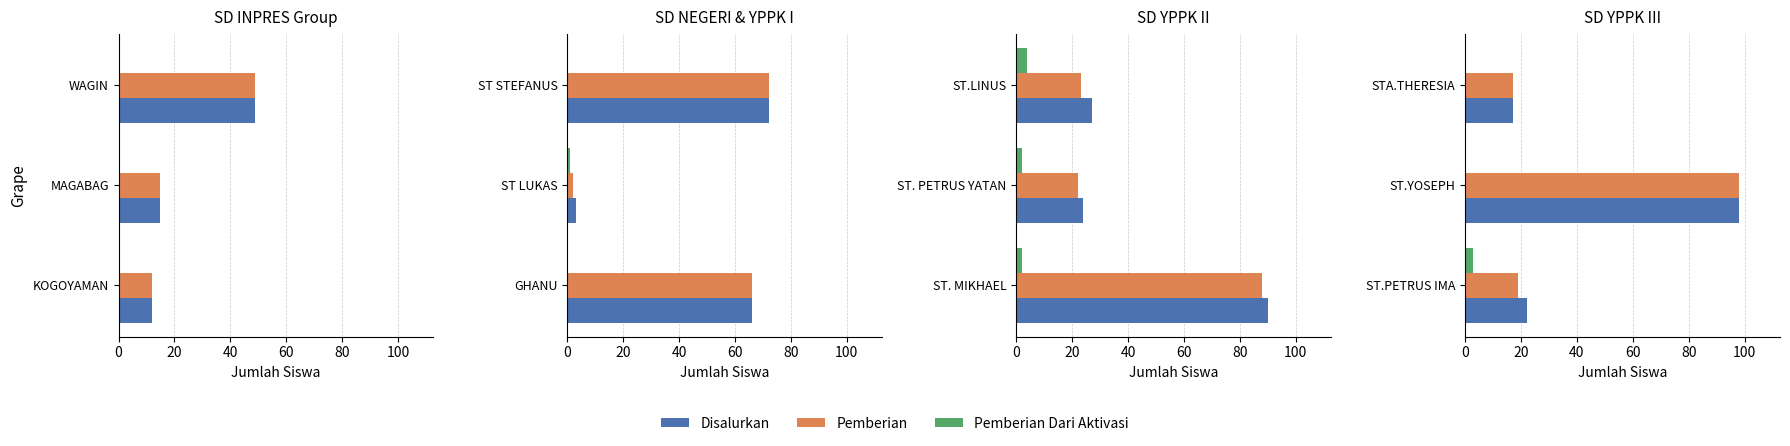

Is the value of Pemberian at ST.YOSEPH greater than the value of Disalurkan at ST.YOSEPH?

No